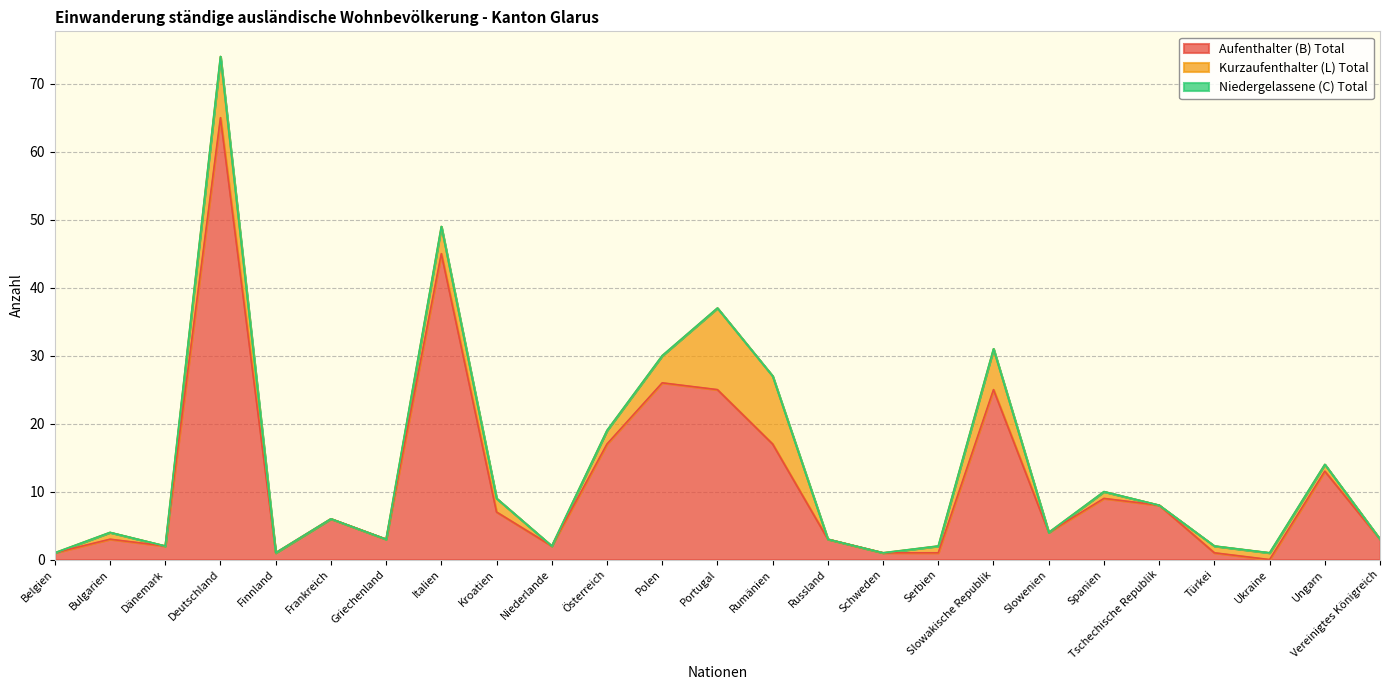

Which series has the largest total across all categories?

Aufenthalter (B) Total